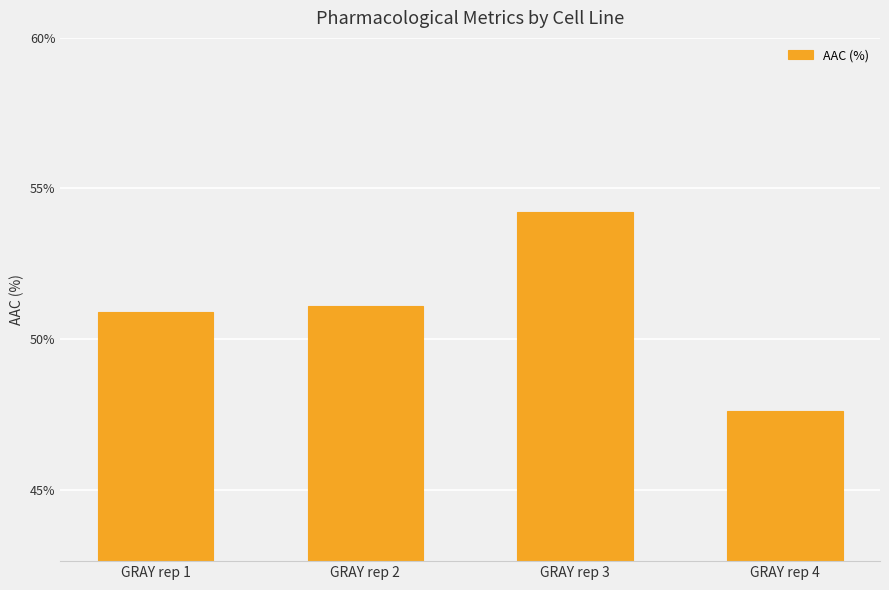

What is the difference between the second highest and minimum values?

3.5